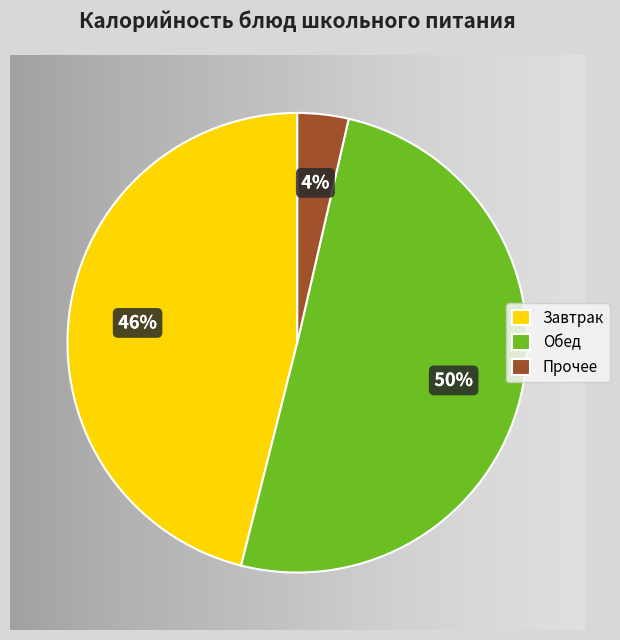

To the nearest percent, what percentage of the pie is Завтрак?

46%